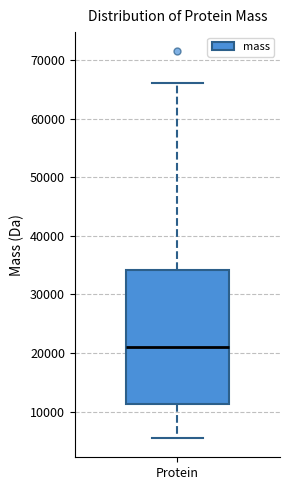

Where is the lower edge of the box for Protein on the y-axis? The values are not printed on the chart, so give them approximately, as read against the axis.

11000